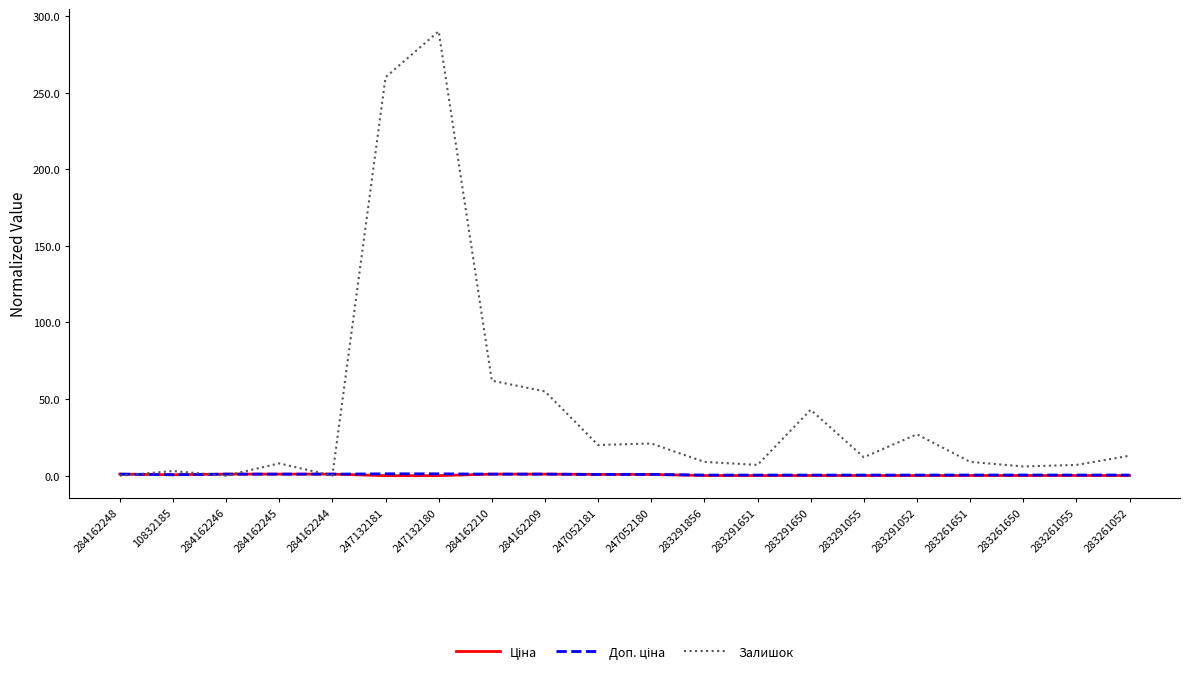

True or false: Залишок has a value of 26.8 at 283291650.

False